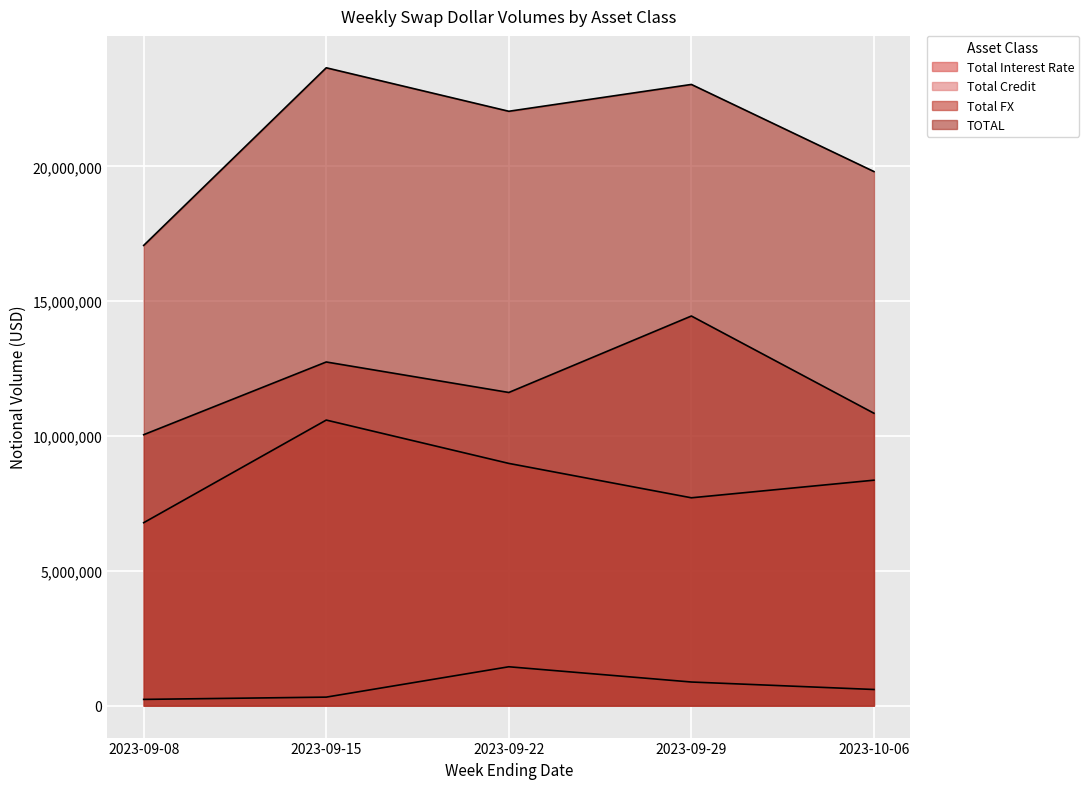

What is the total value across all series at 2023-09-08?

34138311